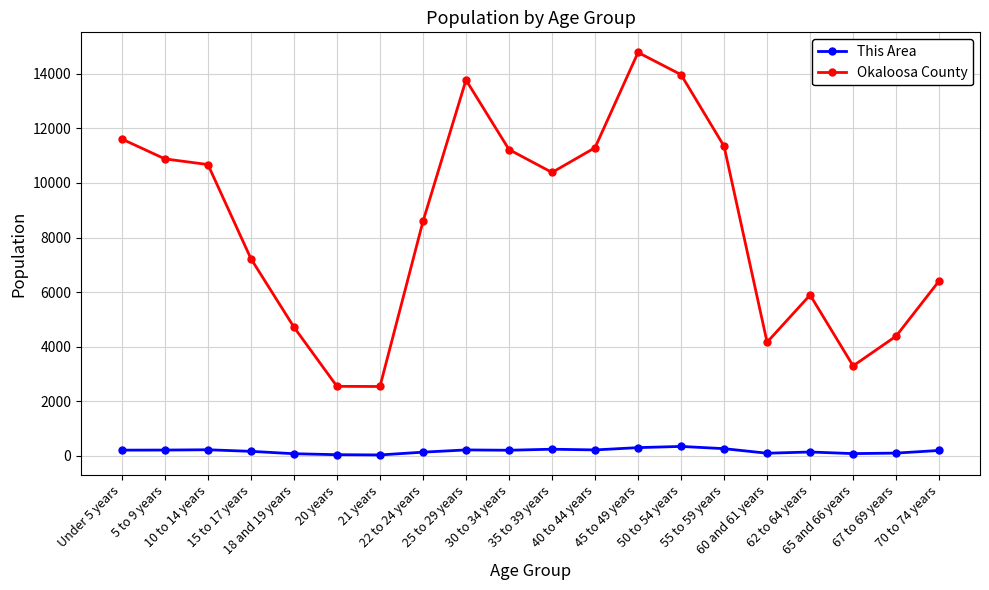

True or false: This Area has a value of 135 at 22 to 24 years.

True